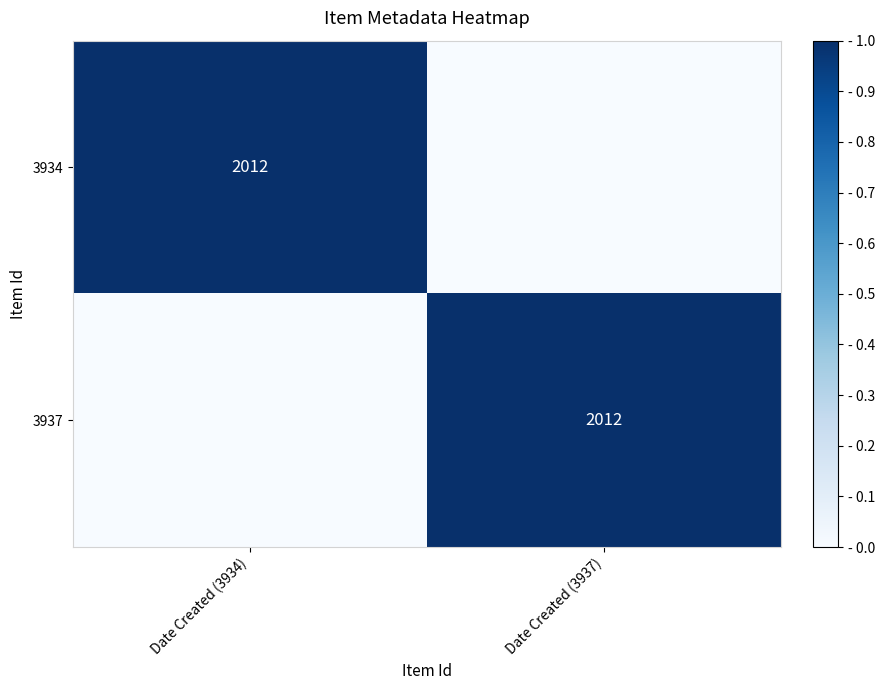

The 3934 series shows 2012 at Date Created (3934). True or false?

True